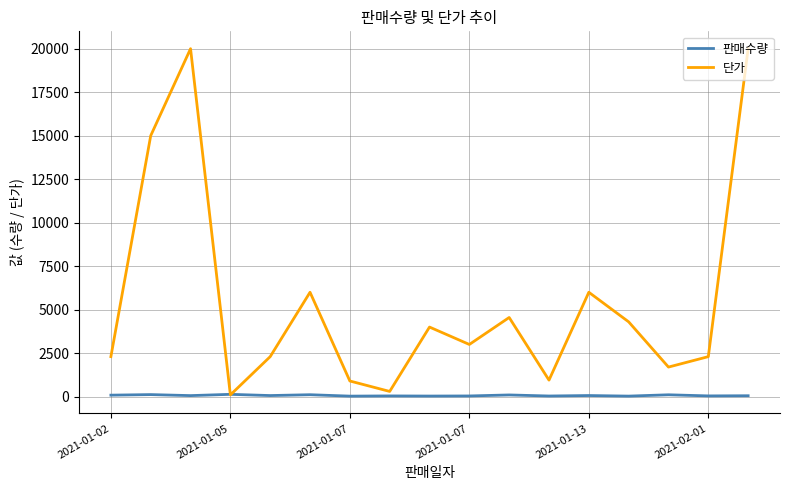

Rank the series by their average value, from highest to lowest.

단가, 판매수량